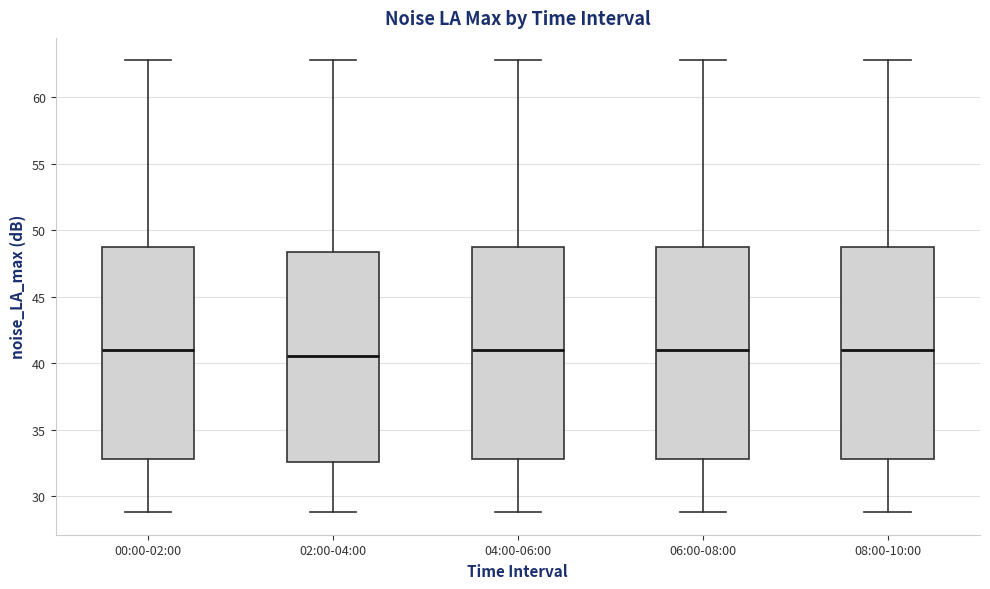

Where is the lower edge of the box for 04:00-06:00 on the y-axis? The values are not printed on the chart, so give them approximately, as read against the axis.

33.0